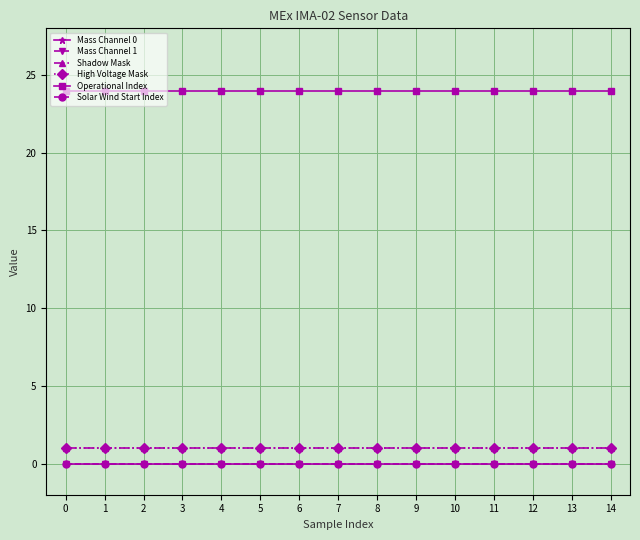

Is the value of Solar Wind Start Index at 1 greater than the value of High Voltage Mask at 0?

No